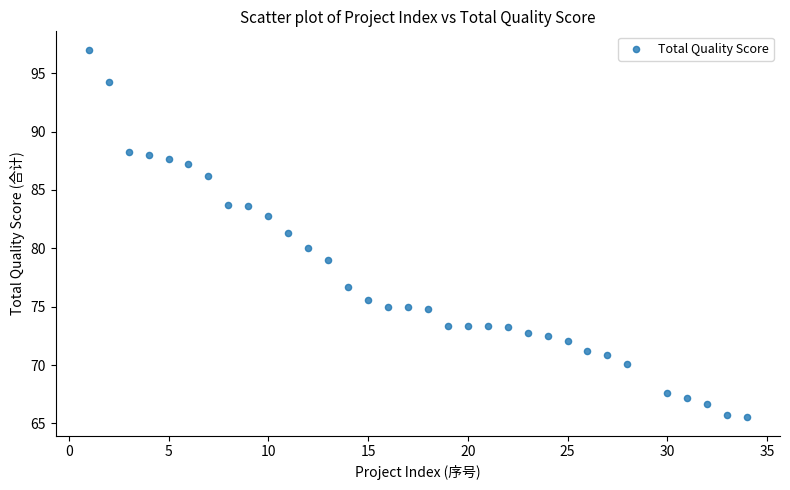

What is the range of Y values (max minus min)?

31.5